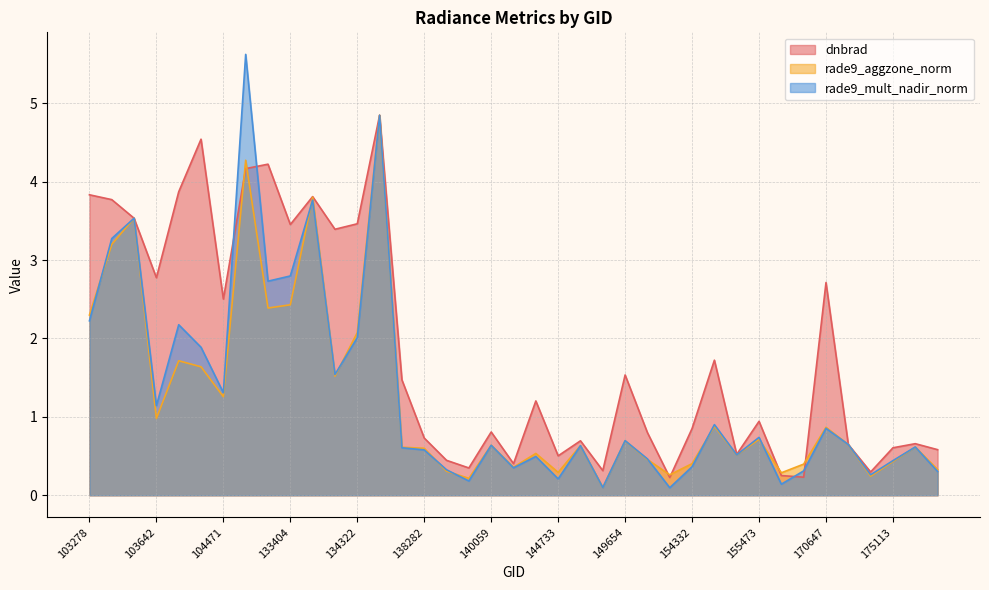

What is the difference between the highest and lowest values at 150015?

0.2